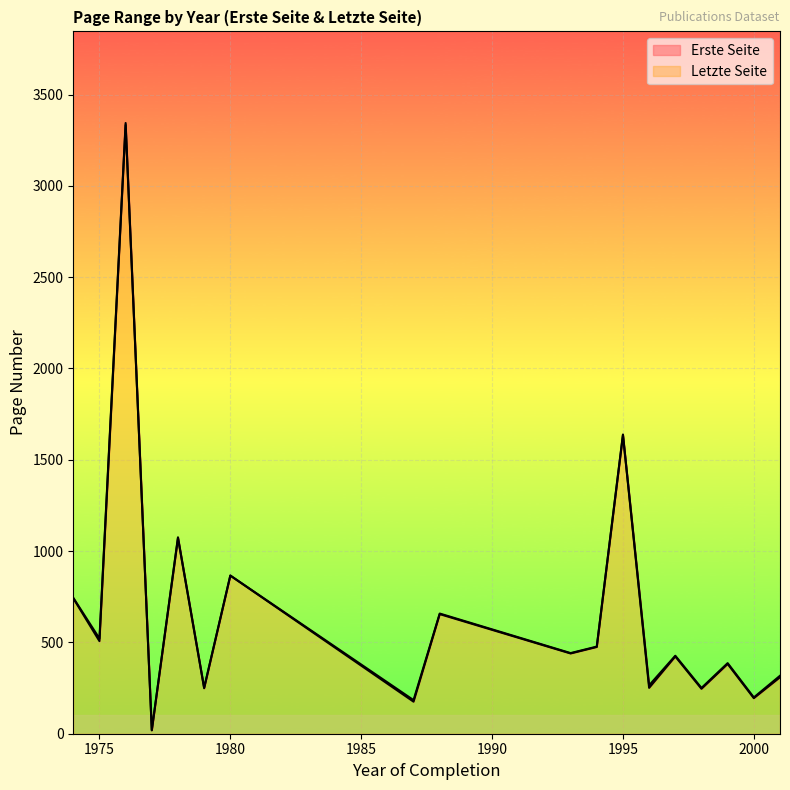

Is it true that Letzte Seite equals 835.3 at 1975?

False